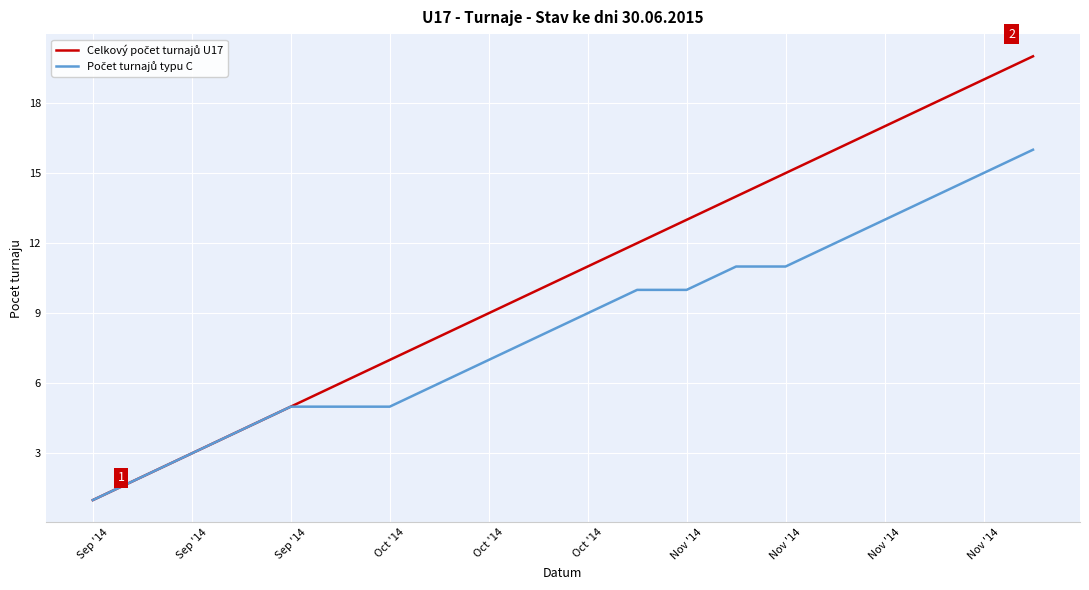

What is the maximum value shown in the chart?

20